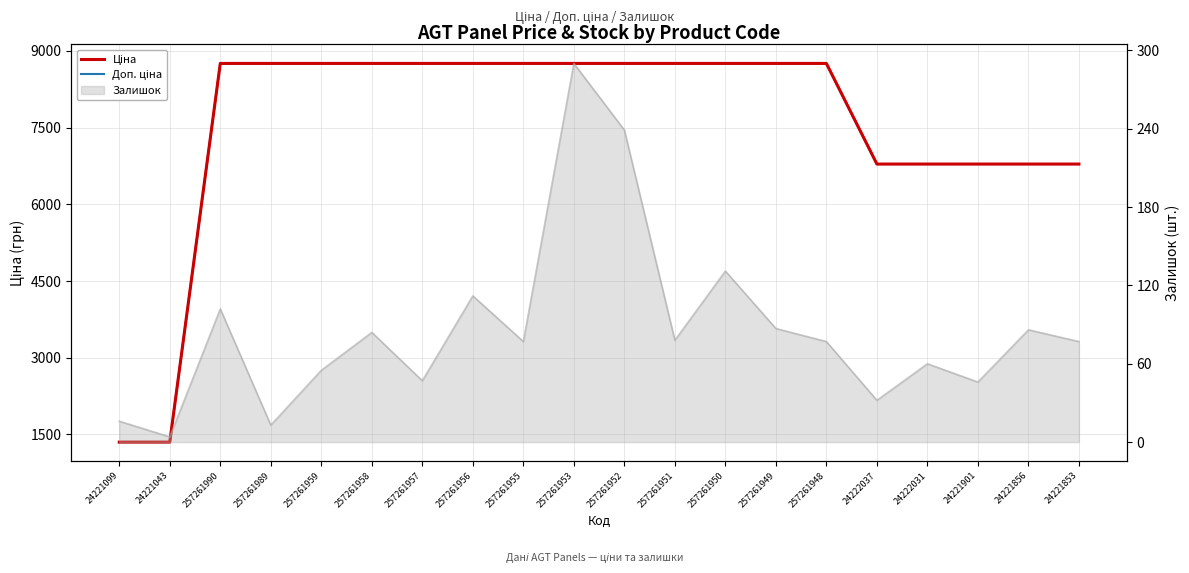

True or false: Ціна and Доп. ціна cross at least once.

False